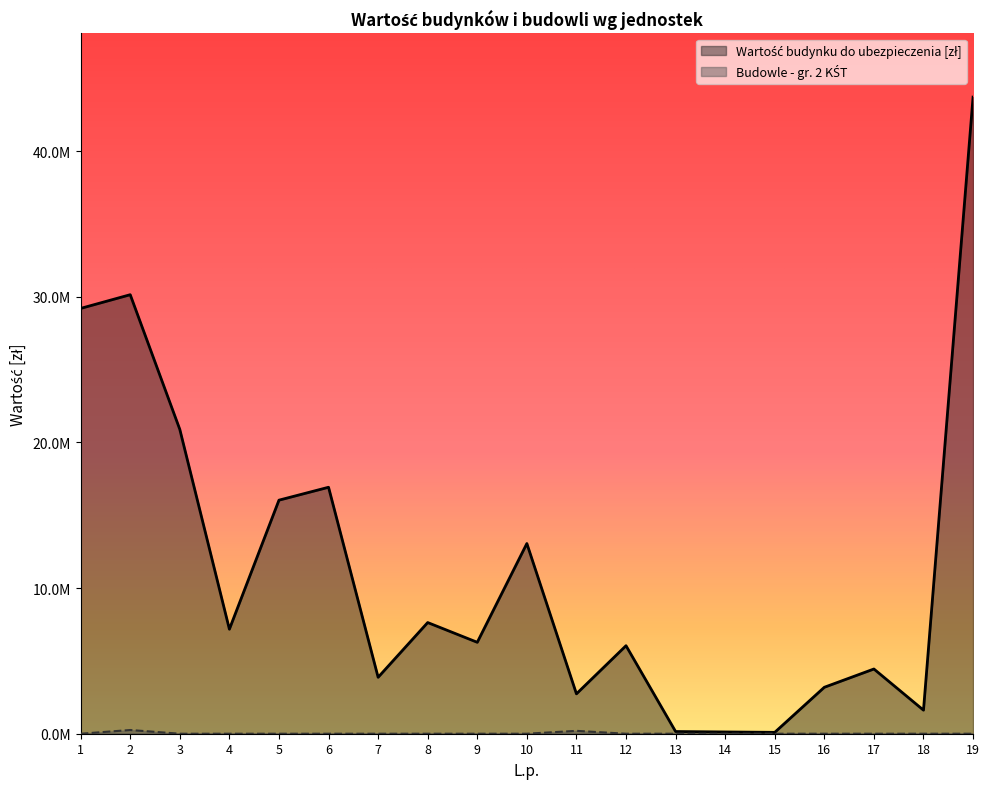

What is the value of the Wartość budynku do ubezpieczenia [zł] point at the 7th from the left?

3874524.9